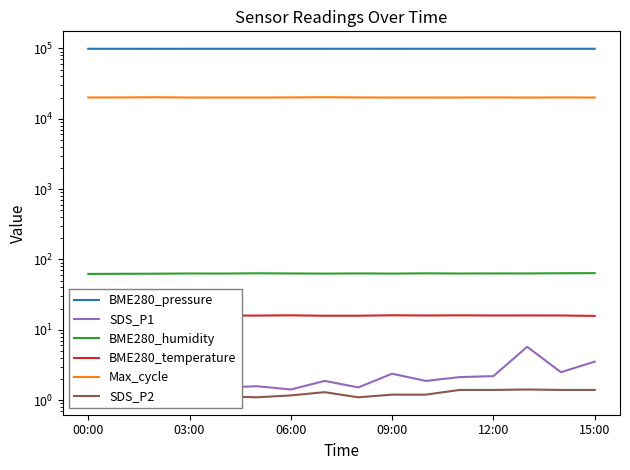

Rank the series by their maximum value, from lowest to highest.

SDS_P2, SDS_P1, BME280_temperature, BME280_humidity, Max_cycle, BME280_pressure